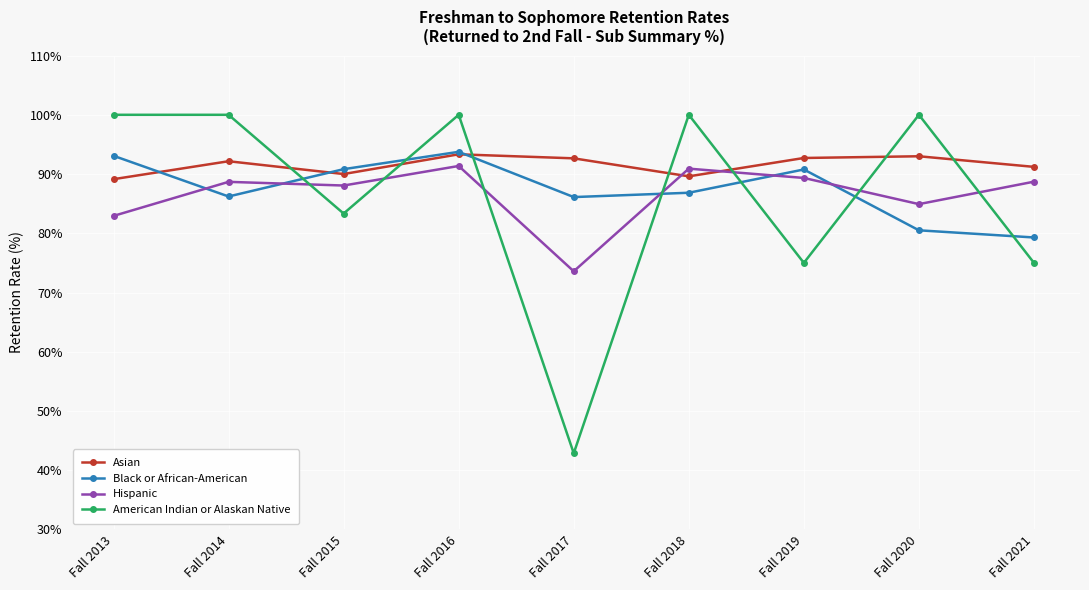

Is it true that American Indian or Alaskan Native equals 75.0 at Fall 2019?

True